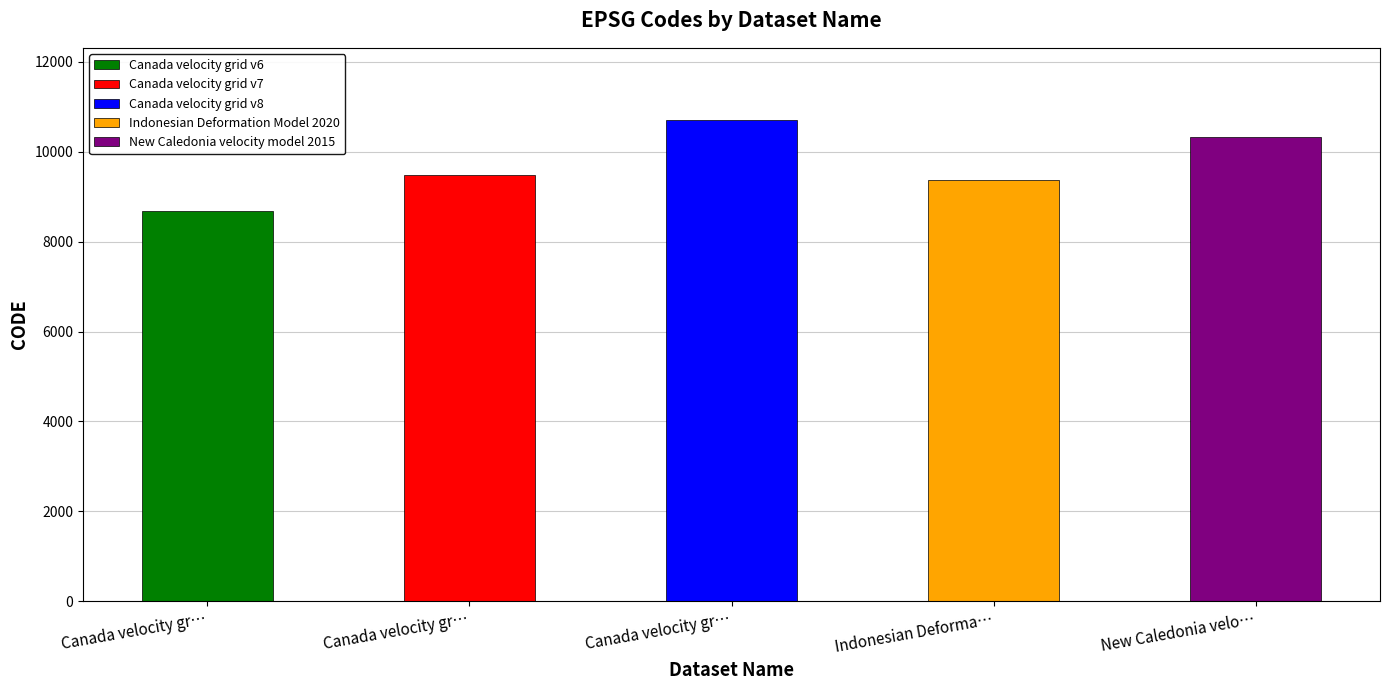

Does the chart contain stacked bars?

No